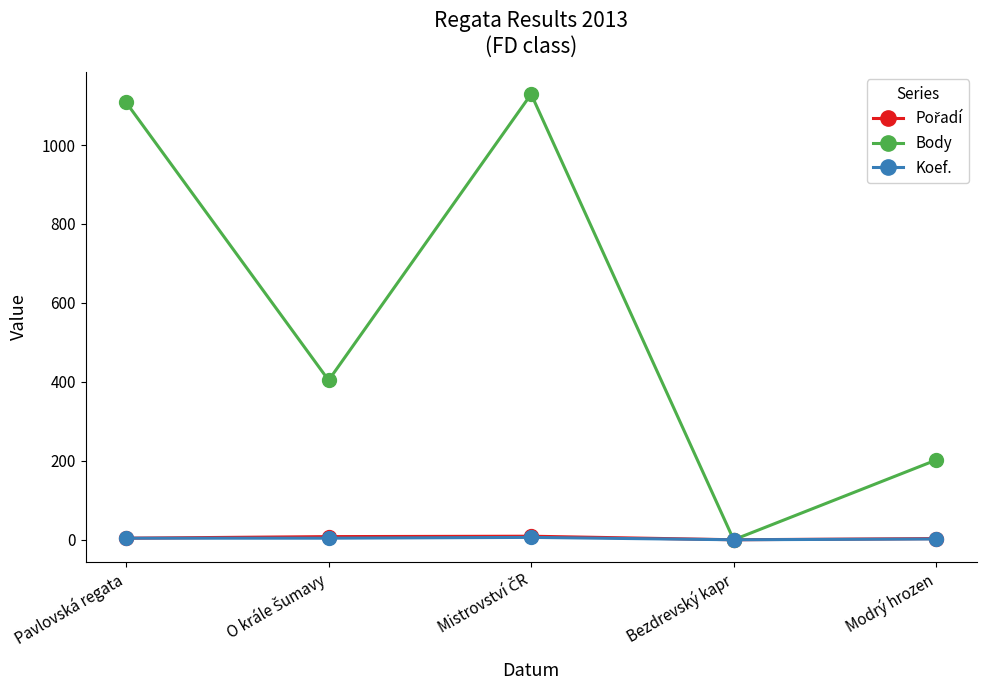

Which series has the largest total across all categories?

Body